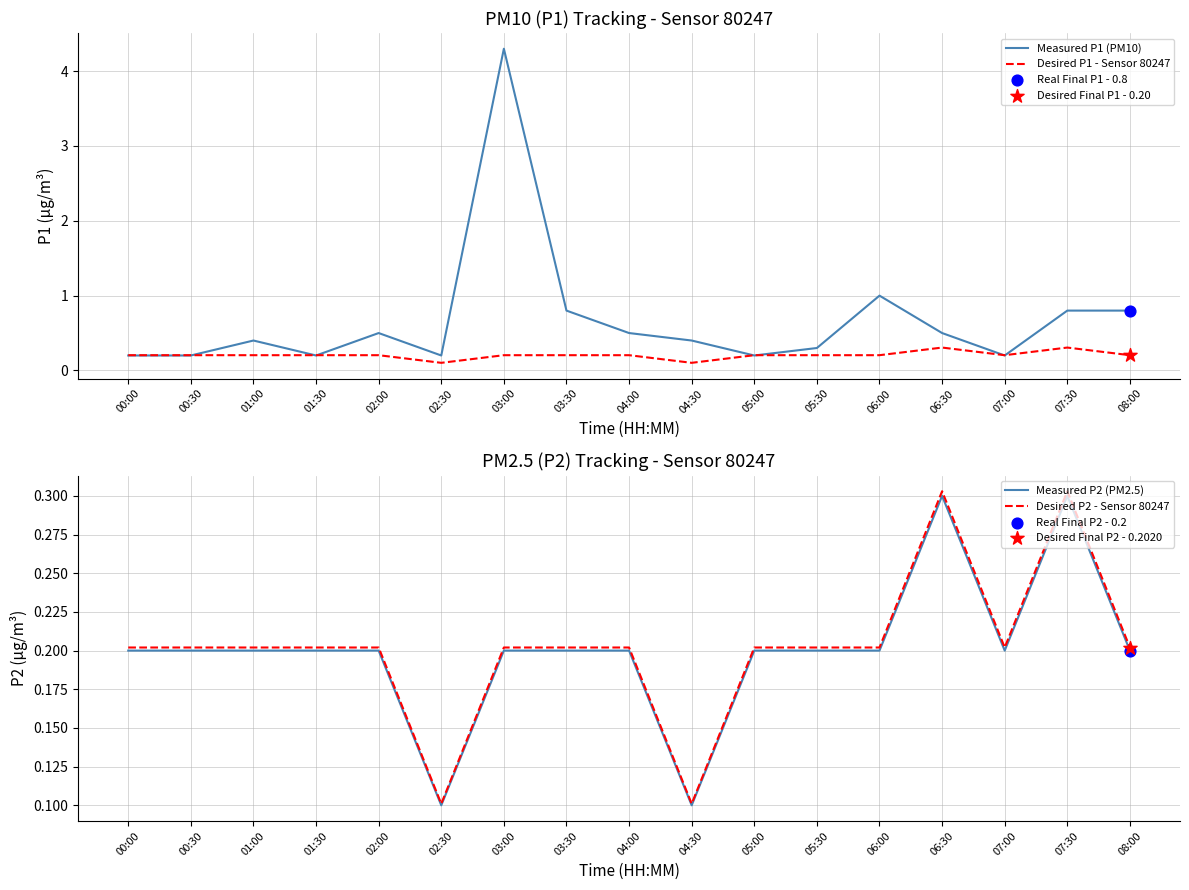

What is the total value across all series at 01:00?

1.0